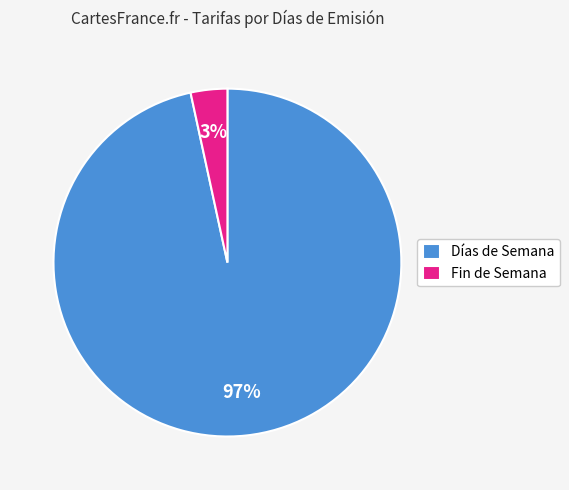

To the nearest percent, what is the average slice percentage?

50%